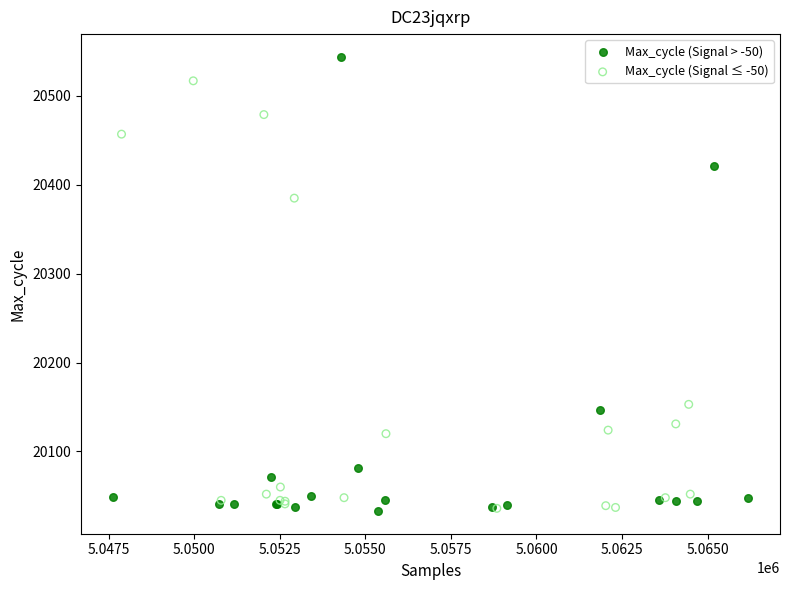

Which series reaches the maximum Y coordinate?

Max_cycle (Signal > -50)